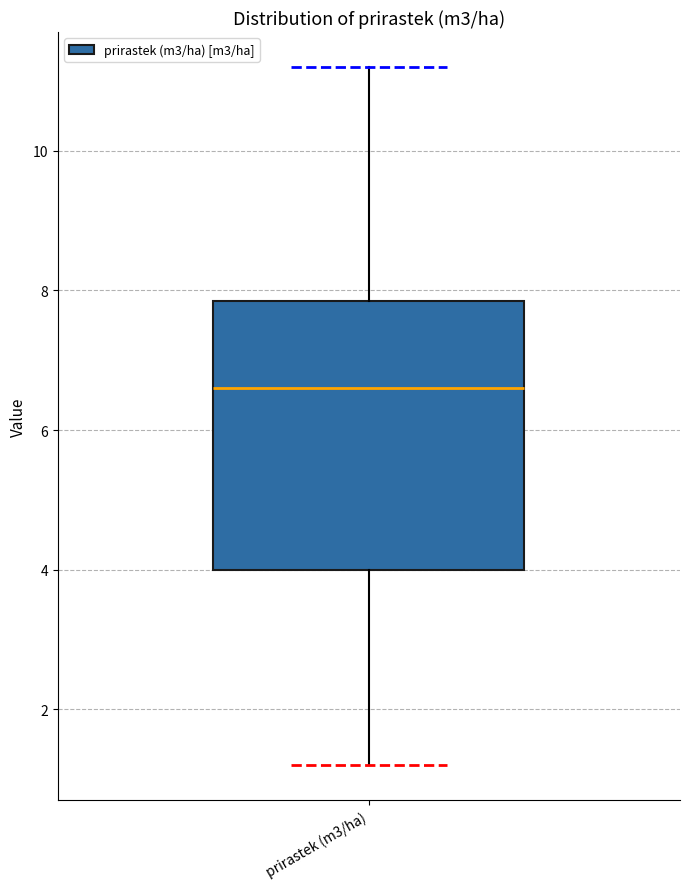

Where does the lower whisker of the box for prirastek (m3/ha) end on the y-axis? The values are not printed on the chart, so give them approximately, as read against the axis.

1.2